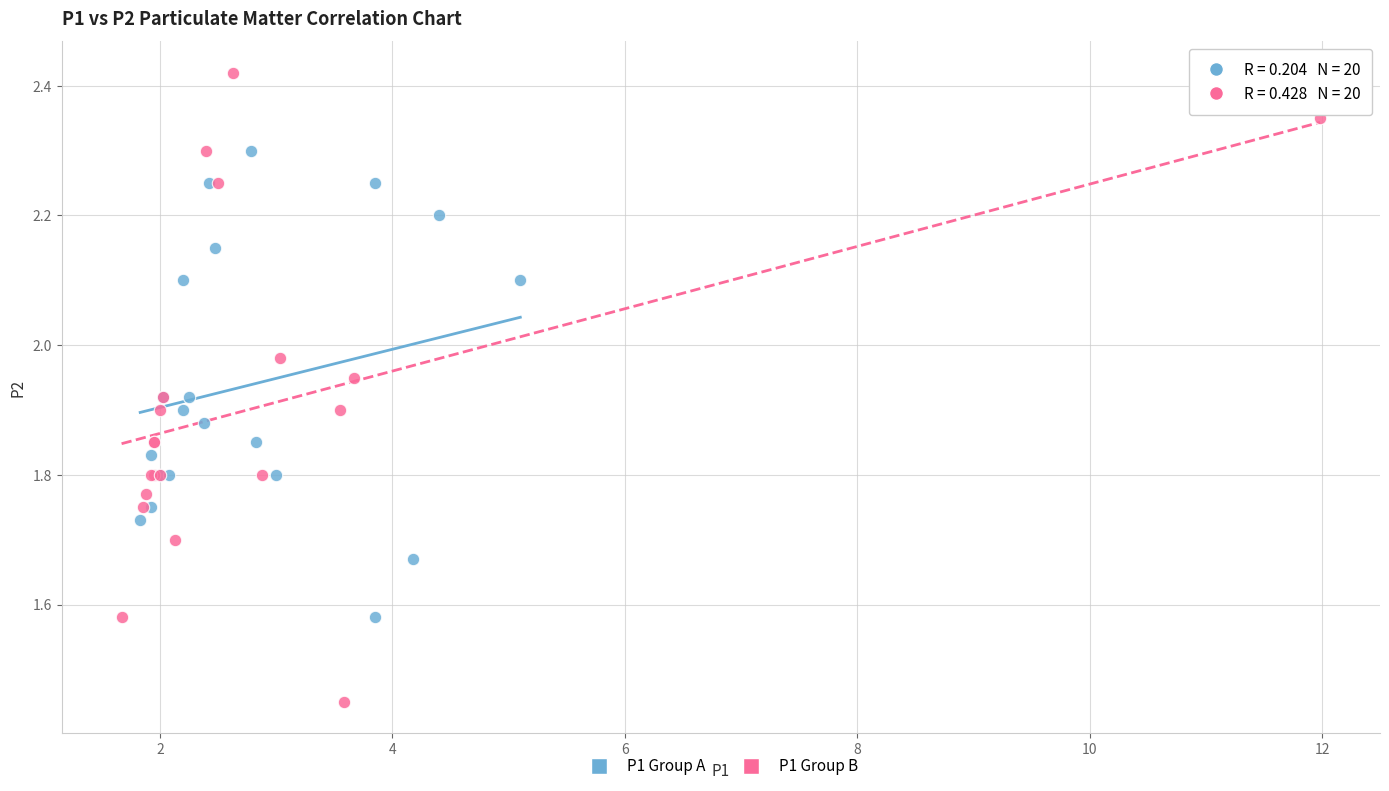

What are all the series names shown in the legend?

P1 Group A, P1 Group B